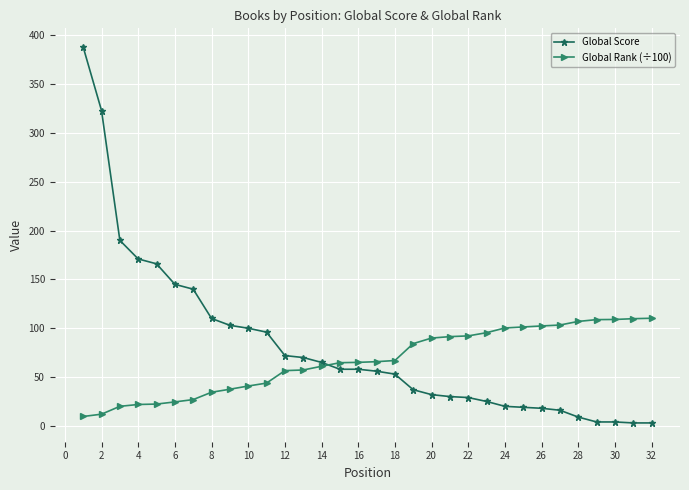

After their last crossing, which series has the higher values: Global Rank (÷100) or Global Score?

Global Rank (÷100)